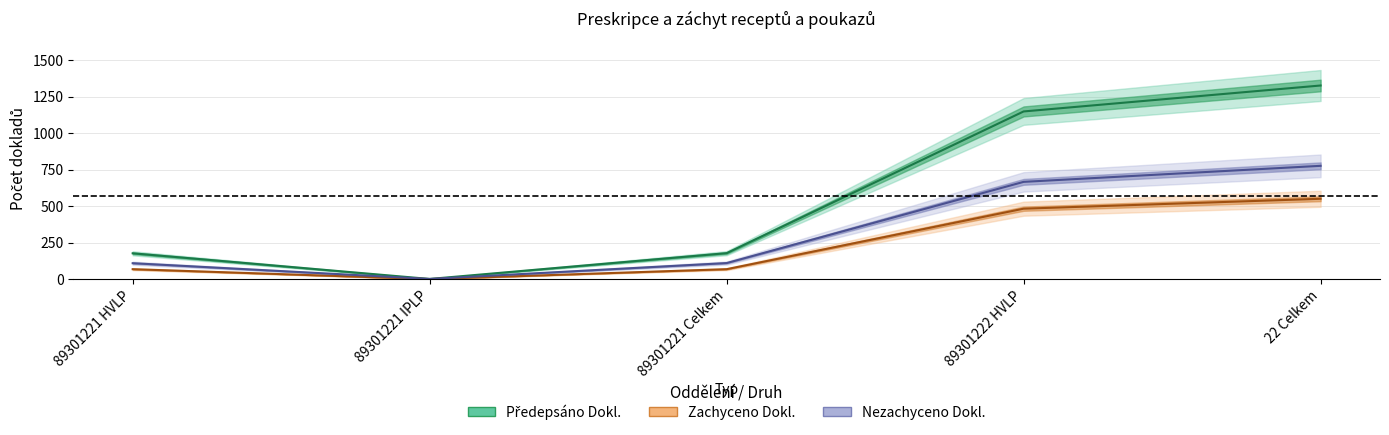

What is the sum of the Zachyceno Dokl. values at 22 Celkem and 89301221 IPLP?

551